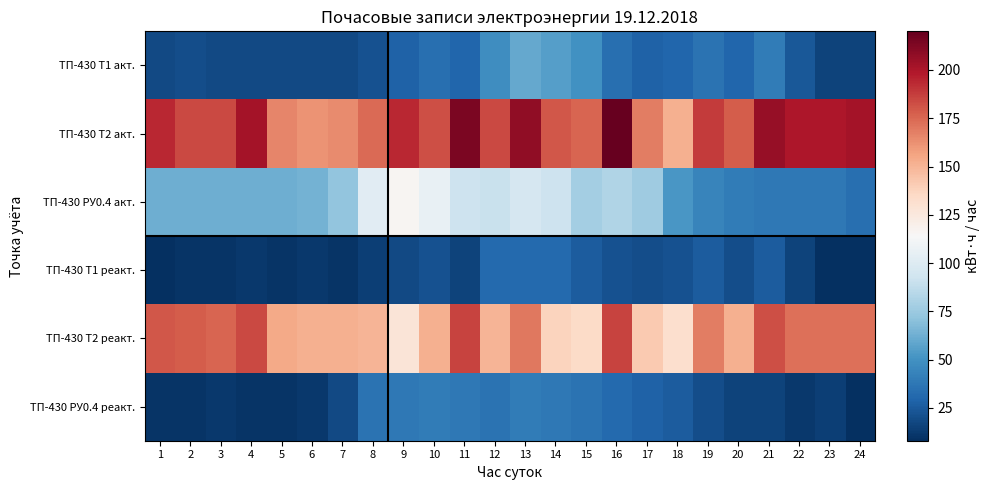

Which label corresponds to the largest value in the chart?

16